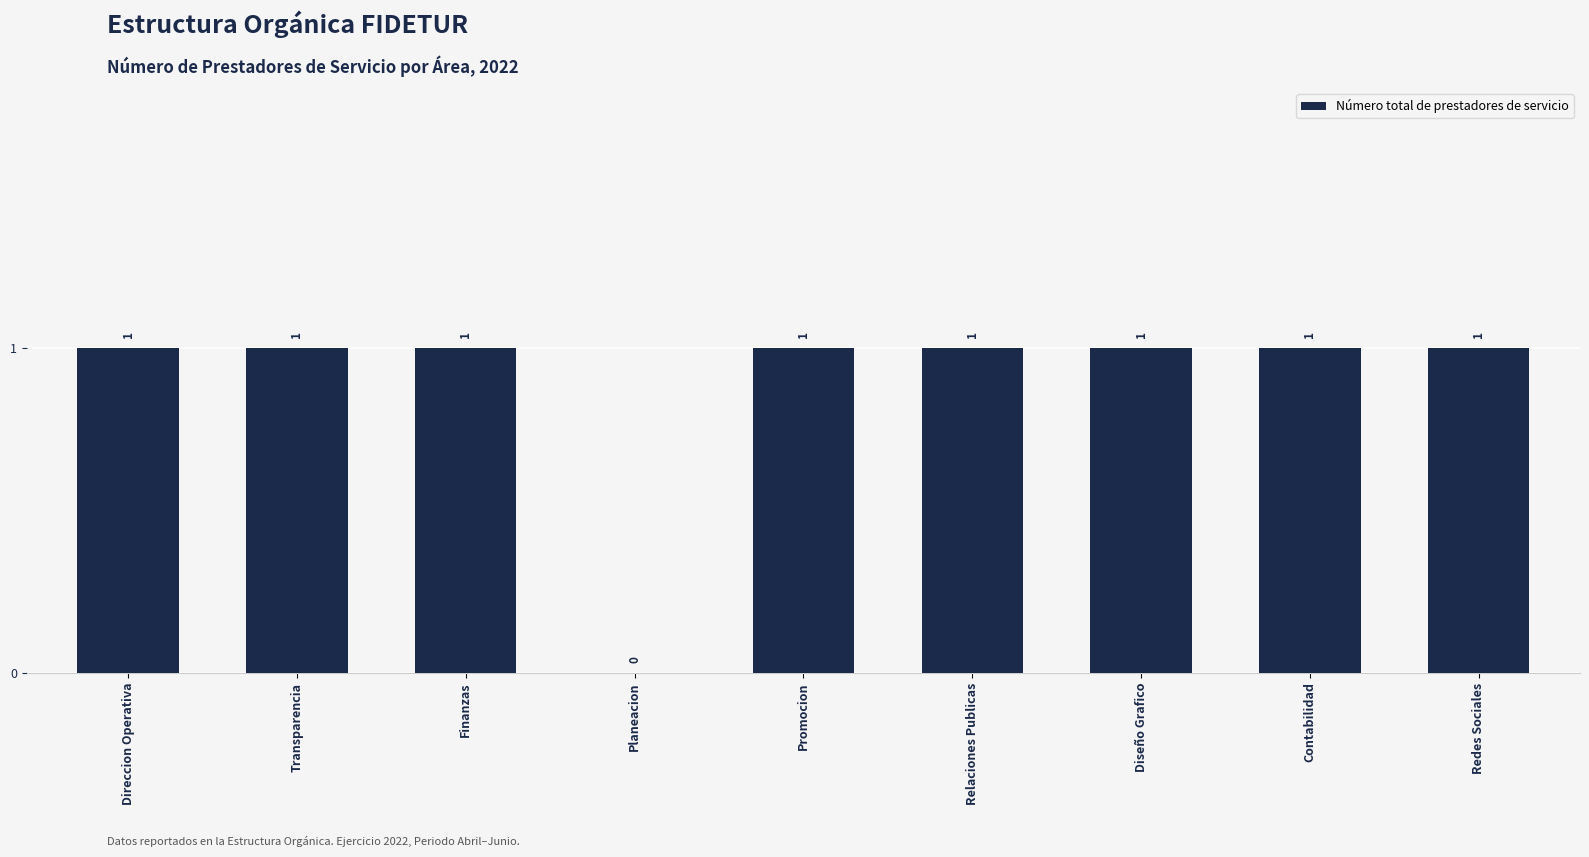

Approximately how many times larger is the value at Diseño Grafico compared to Contabilidad?

1.0